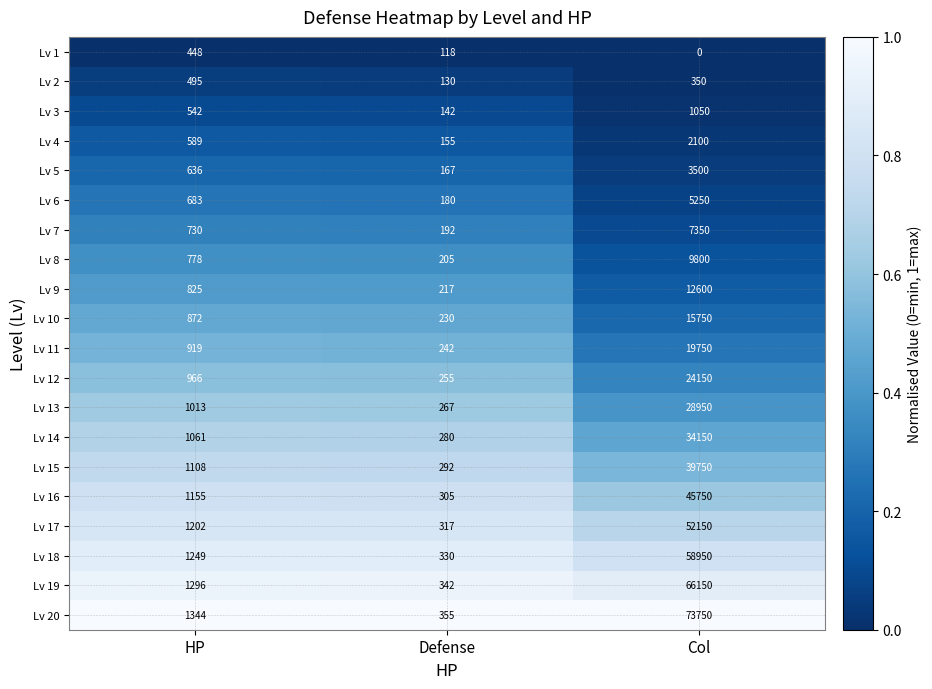

Is it true that Lv 1 equals 448 at HP?

True